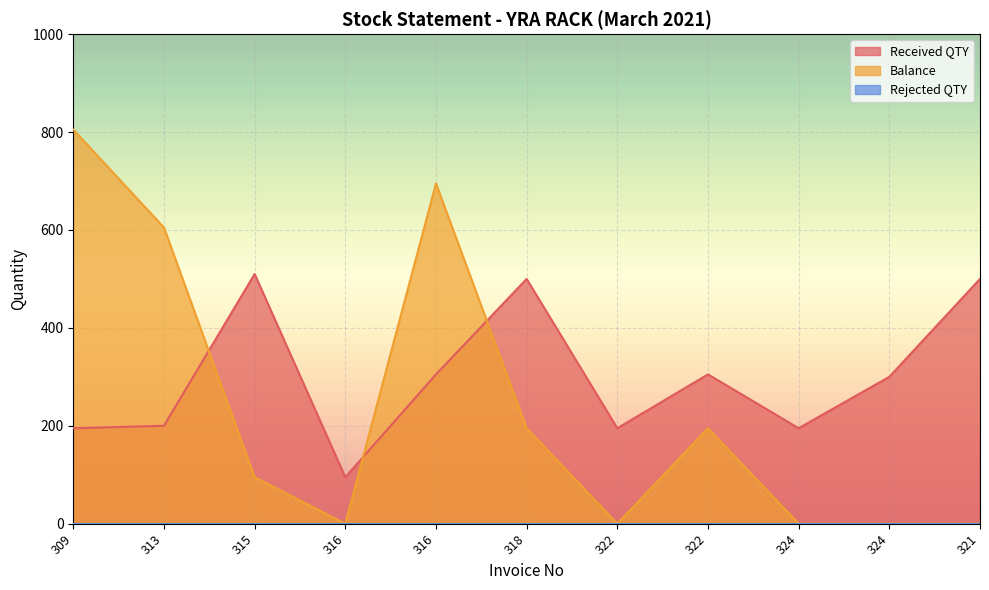

True or false: Received QTY and Balance cross at least once.

True